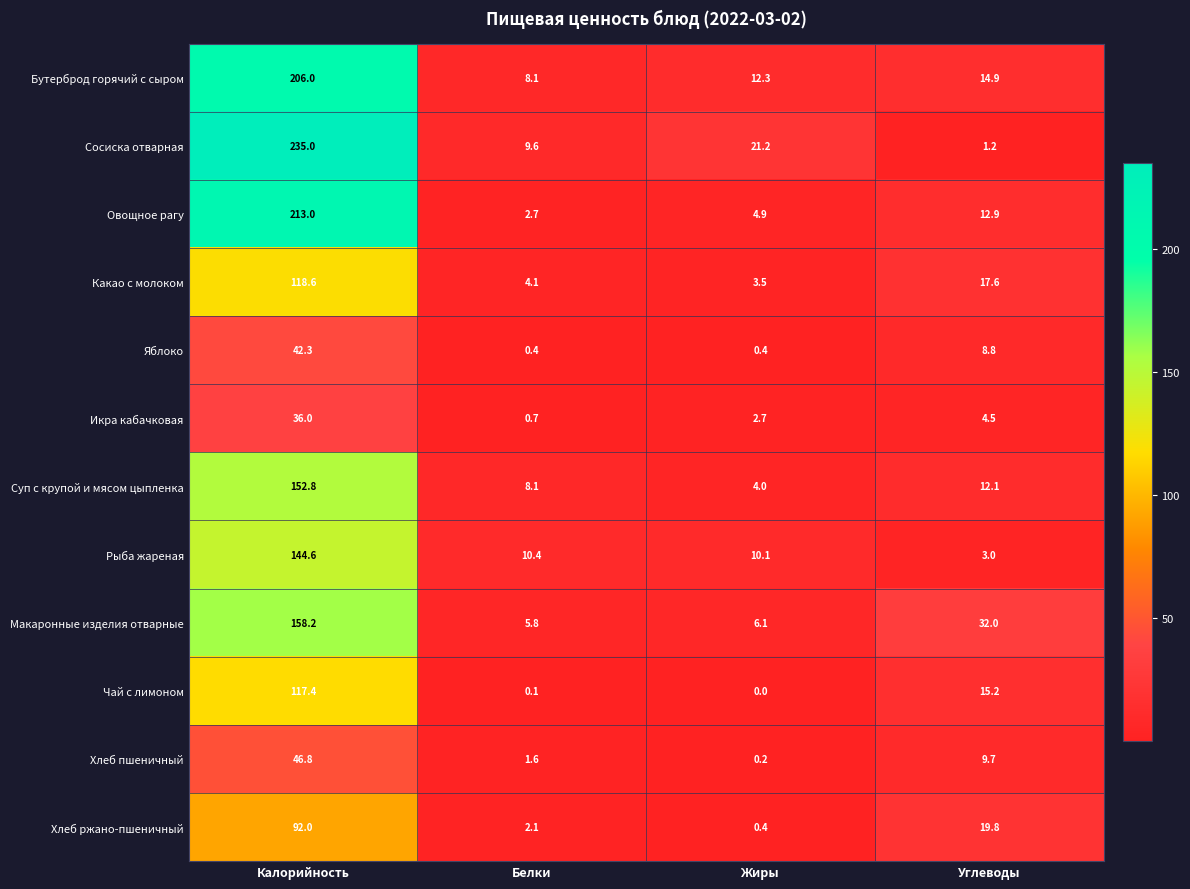

Which category has the lowest value across all series?

Жиры